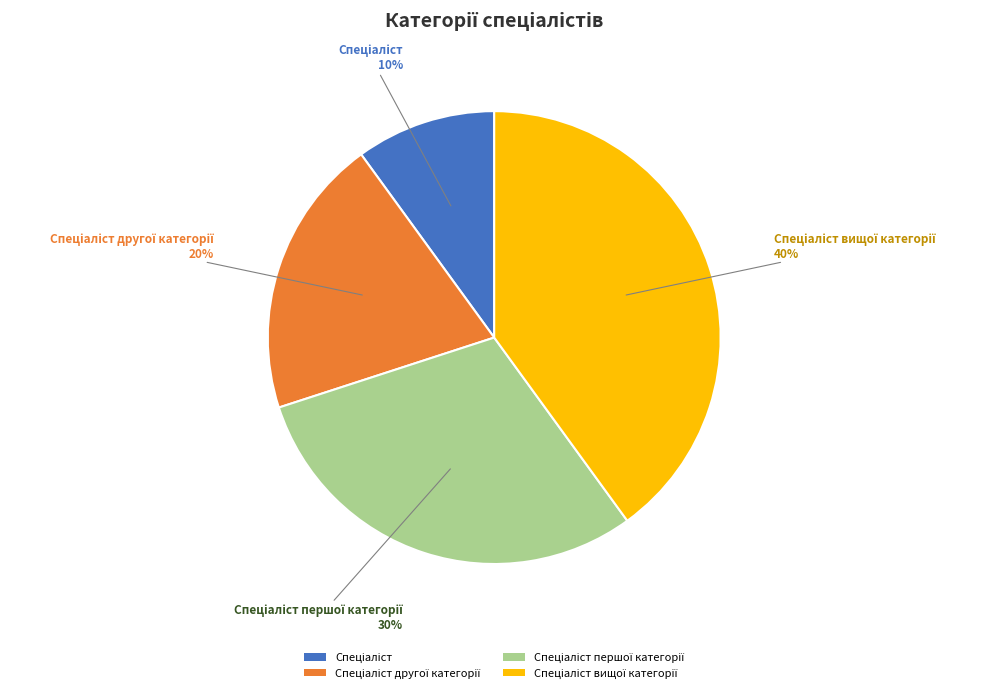

Is there any slice that represents more than half of the pie?

No